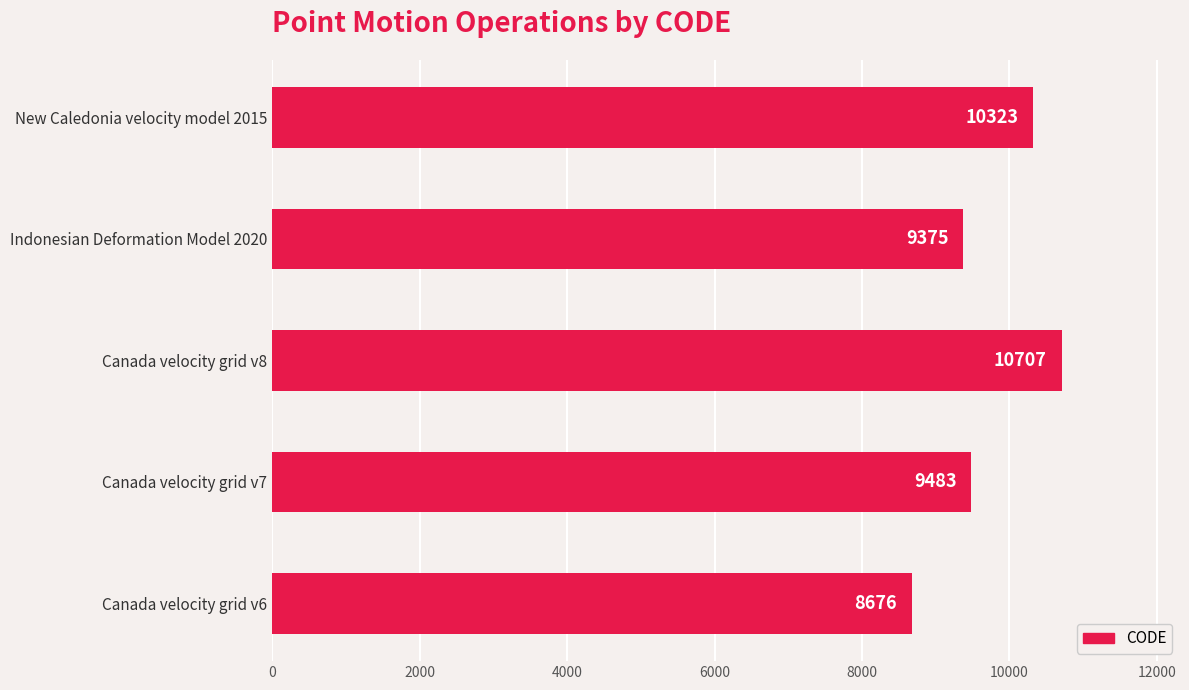

Rank the categories by value from lowest to highest.

Canada velocity grid v6, Indonesian Deformation Model 2020, Canada velocity grid v7, New Caledonia velocity model 2015, Canada velocity grid v8